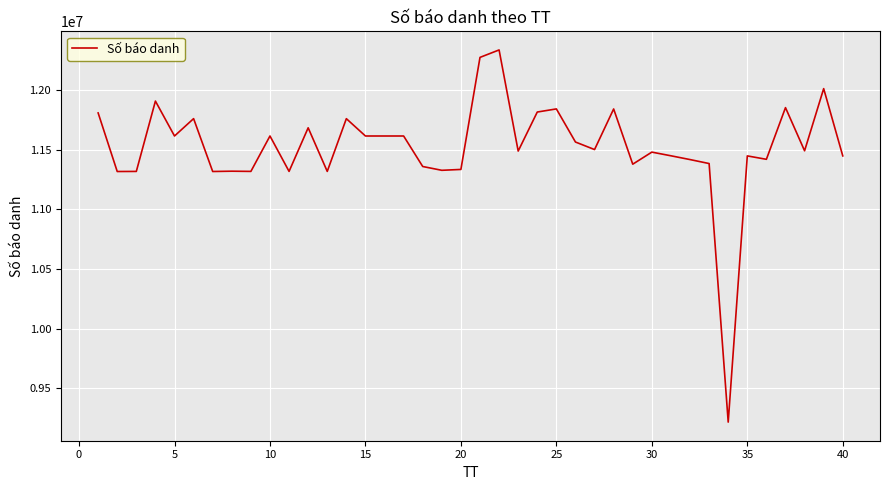

What is the maximum value shown in the chart?

12333640